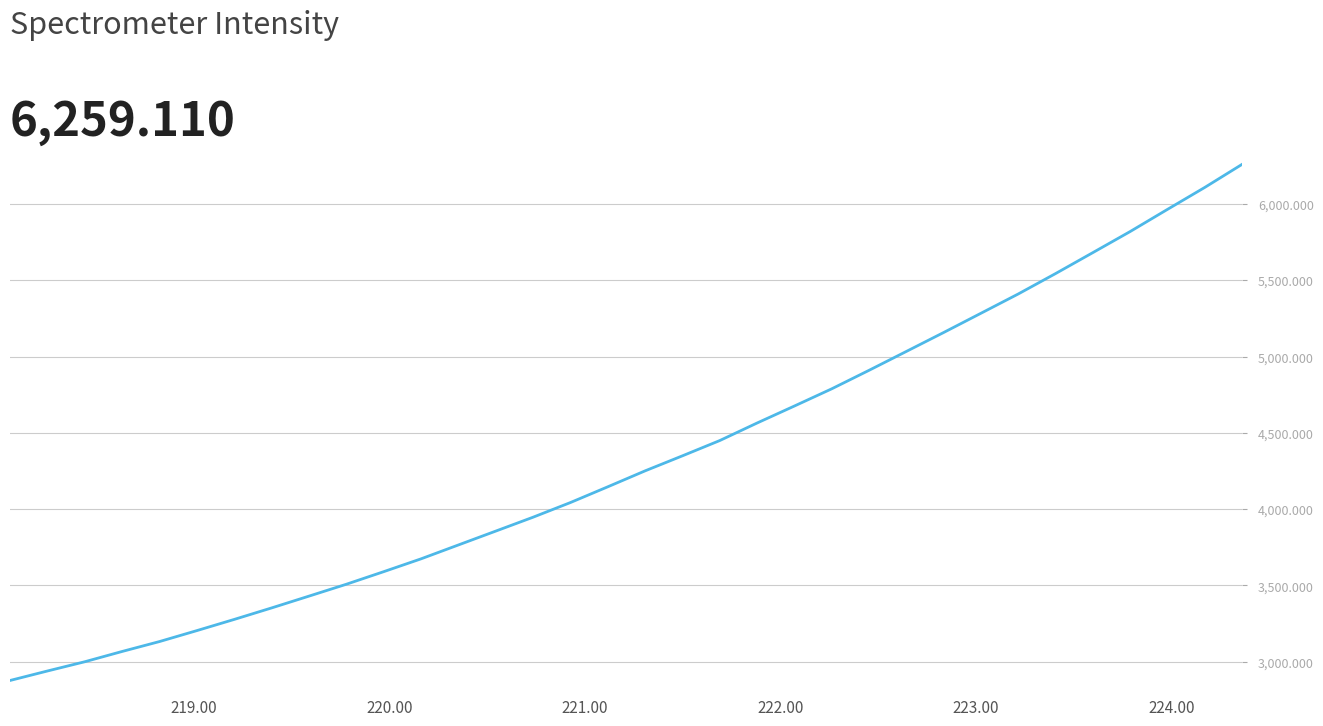

How many lines are shown in the chart?

1